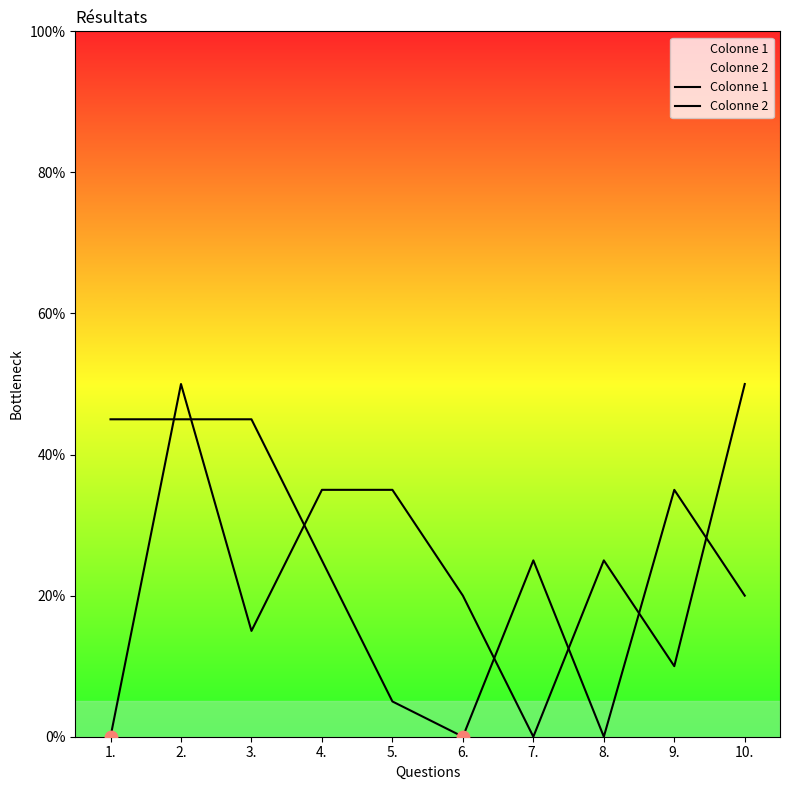

Which series contains the highest Y value?

Colonne 2